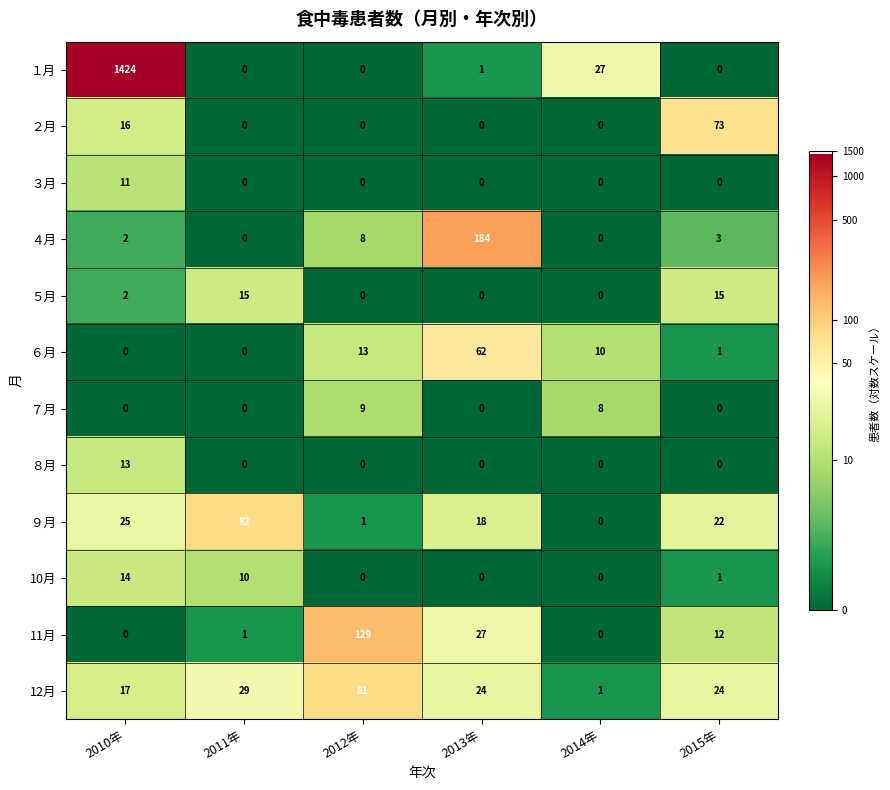

Which series has the largest range (max minus min)?

１月